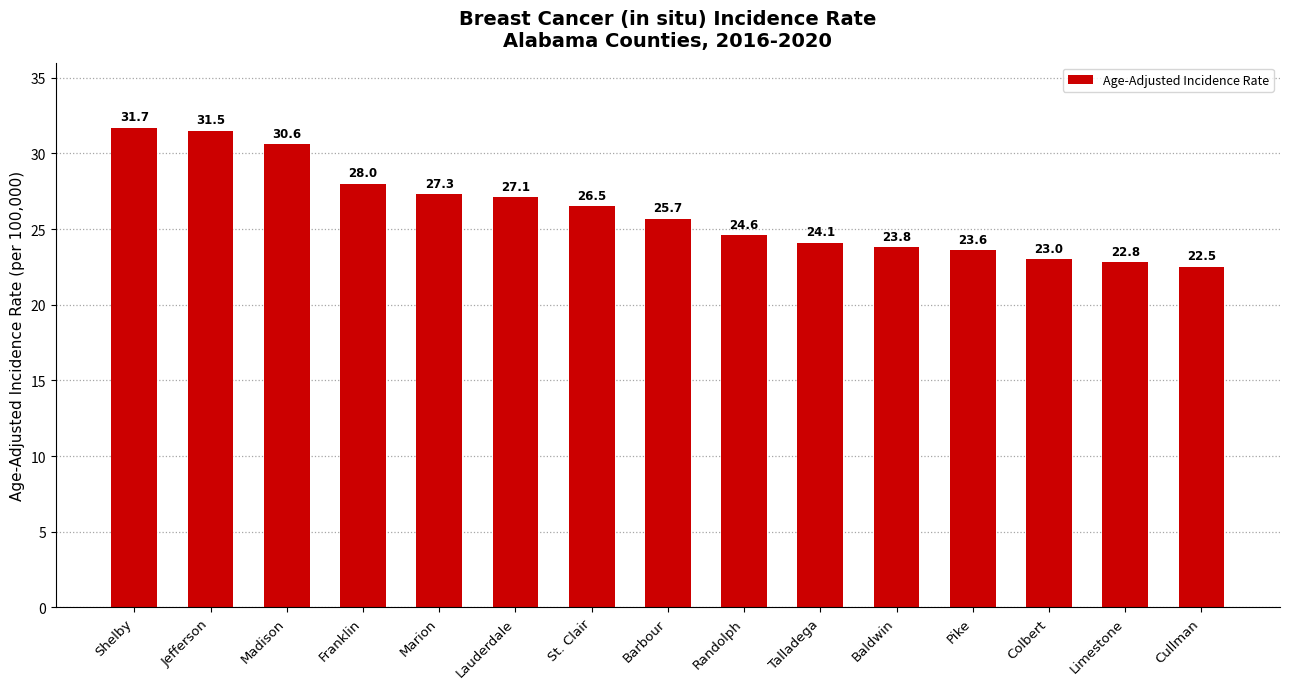

Which category has the lowest value across all series?

Cullman